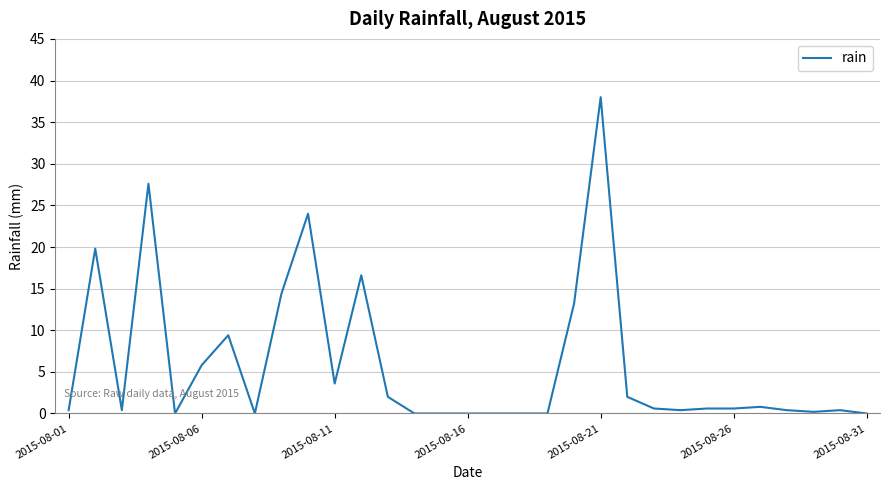

What is the difference between the maximum and minimum values?

38.0